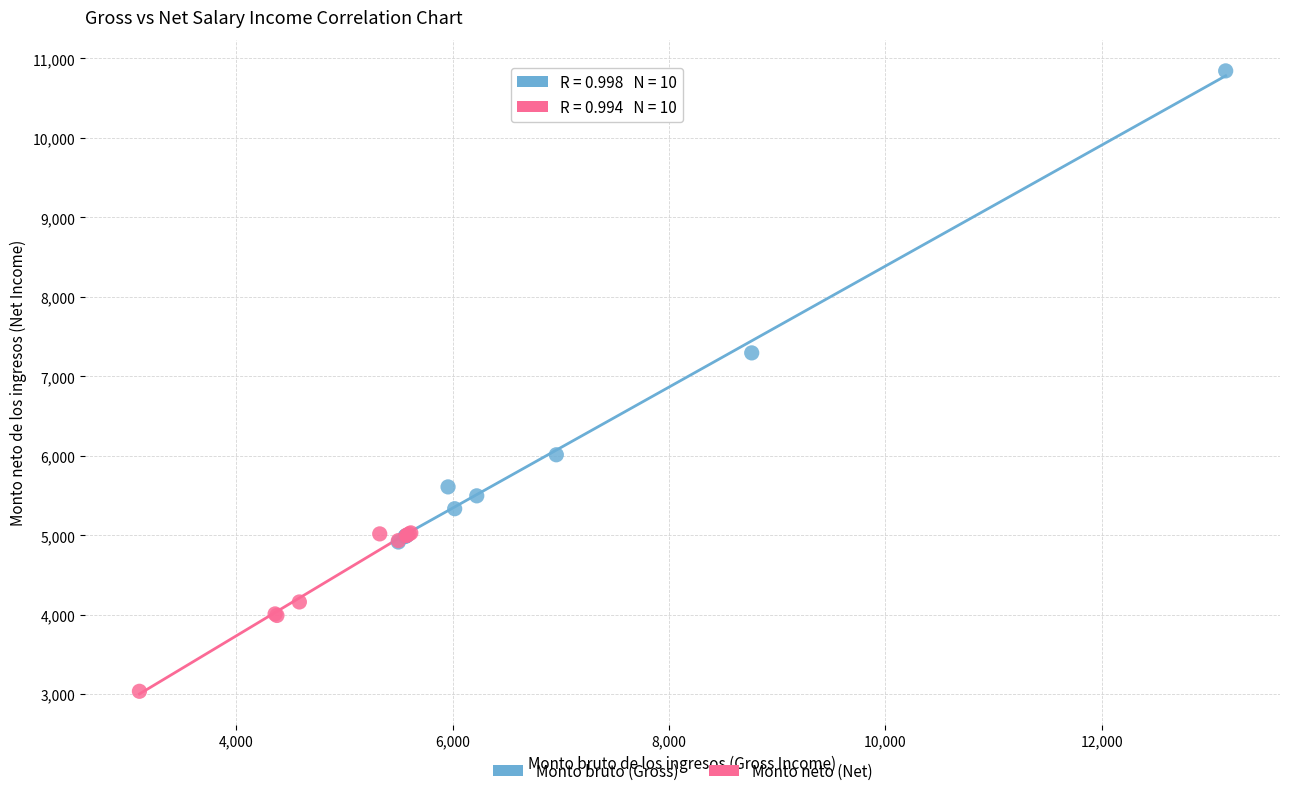

Which series contains the lowest Y value?

Monto neto (Net)